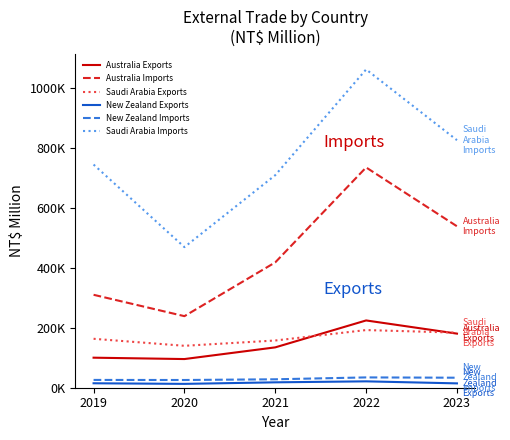

In New Zealand Imports, how many points are higher than both neighbors (excluding endpoints)?

1